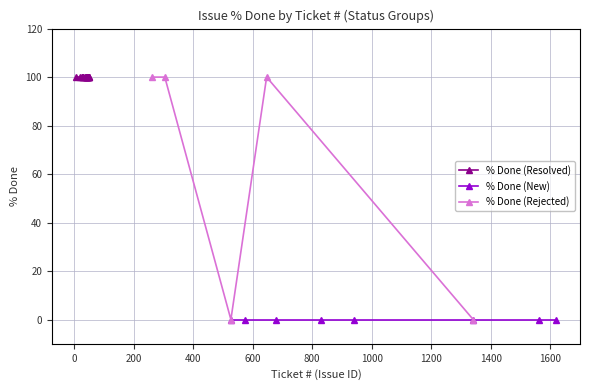

What are all the series names shown in the legend?

% Done (Resolved), % Done (New), % Done (Rejected)